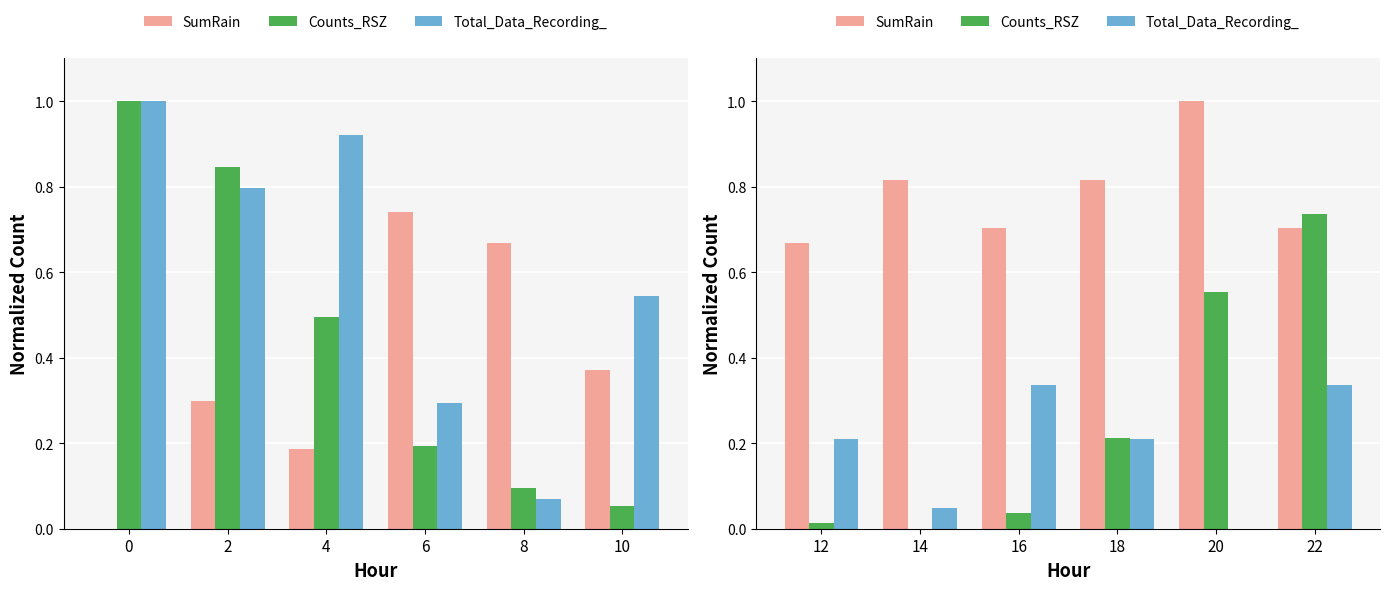

The value of Counts_RSZ at 16 is 0.1. True or false?

False